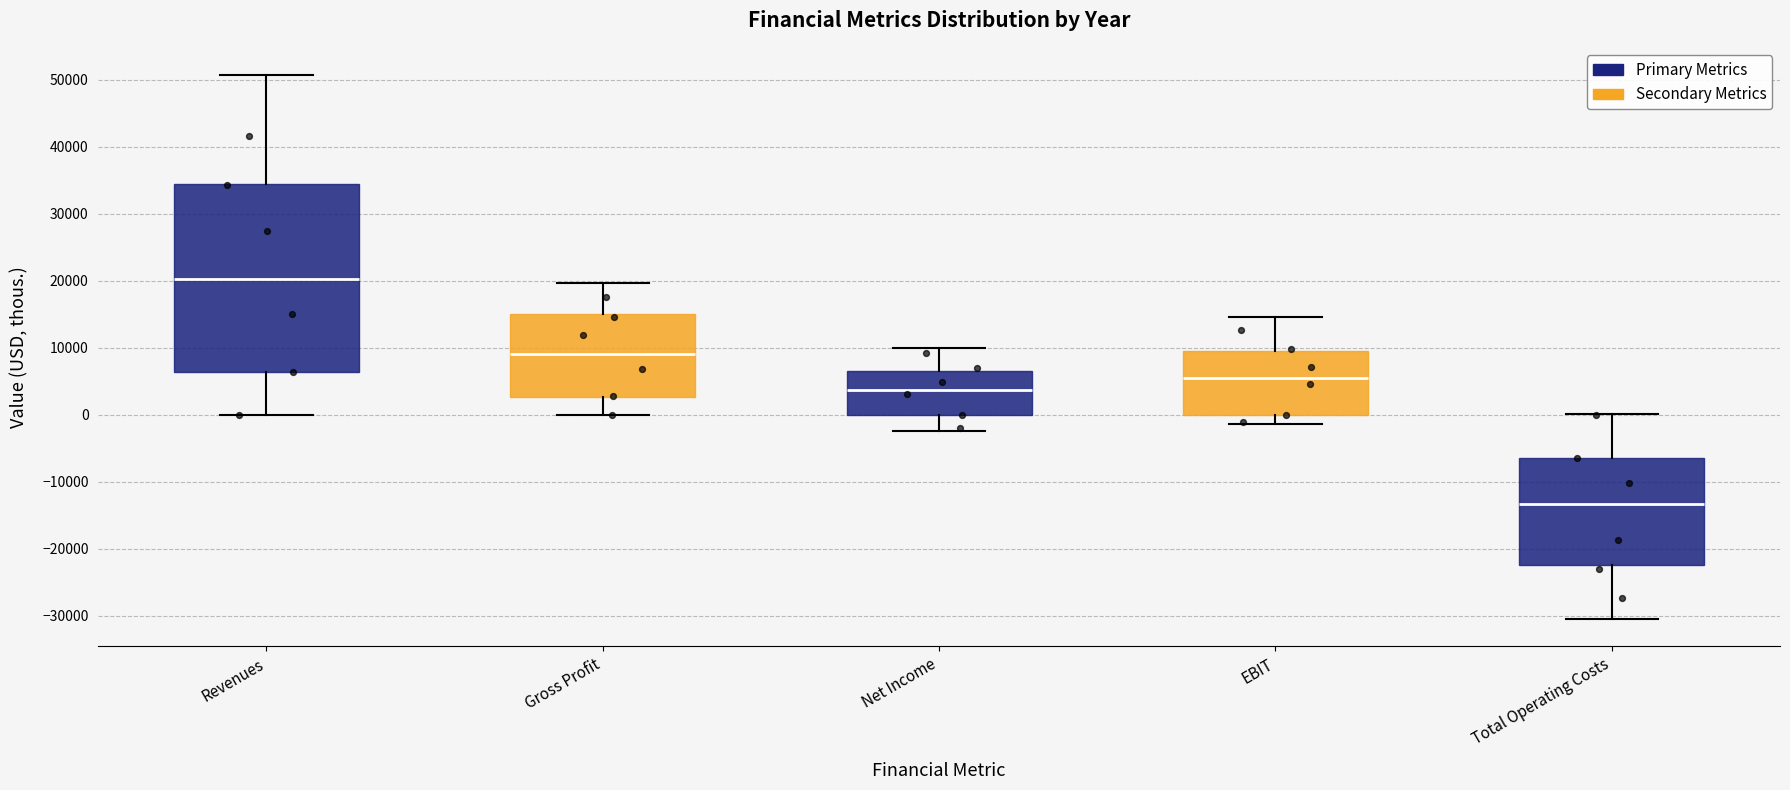

Reading left to right, read every box against the y-axis: the position of its median line, the range the box covers, and the ends of its whiskers. The values are not printed on the chart, so give them approximately, as read against the axis.

Revenues: median 20000, box 6000 to 34000, whiskers 0 to 51000
Gross Profit: median 9000, box 3000 to 15000, whiskers 0 to 20000
Net Income: median 4000, box 0 to 7000, whiskers -2000 to 10000
EBIT: median 5000, box 0 to 10000, whiskers -1000 to 15000
Total Operating Costs: median -13000, box -22000 to -6000, whiskers -31000 to 0